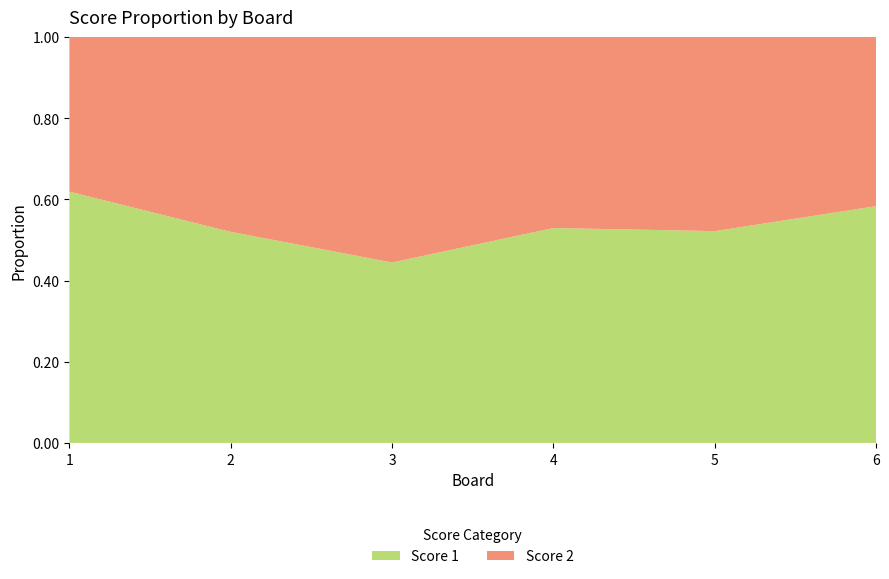

Reading right to left, extract all data points from this chart.

Score 1: 6=14	5=12	4=18	3=8	2=13	1=13
Score 2: 6=10	5=11	4=16	3=10	2=12	1=8